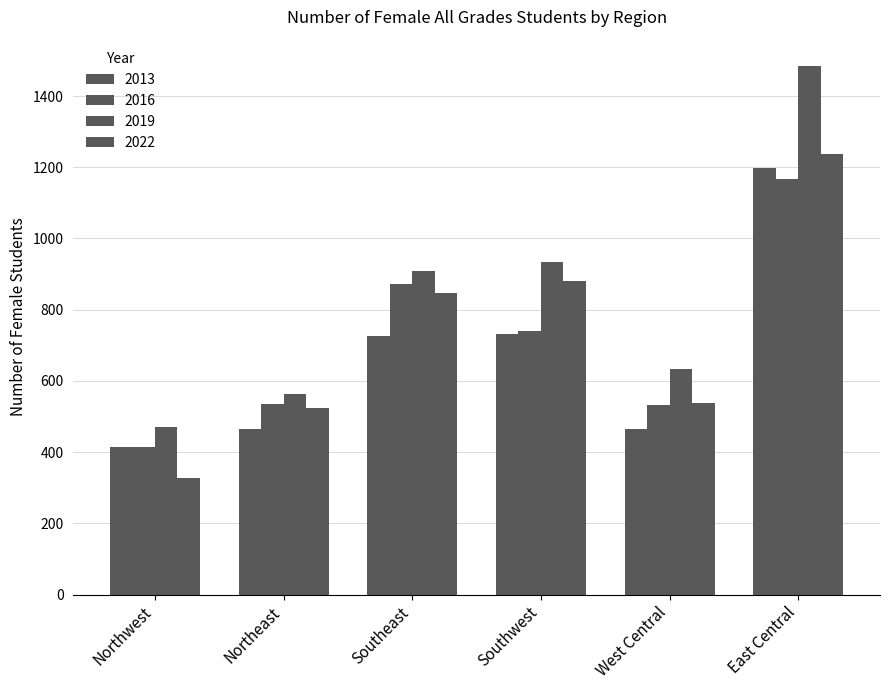

Rank the series by their maximum value, from lowest to highest.

2016, 2013, 2022, 2019